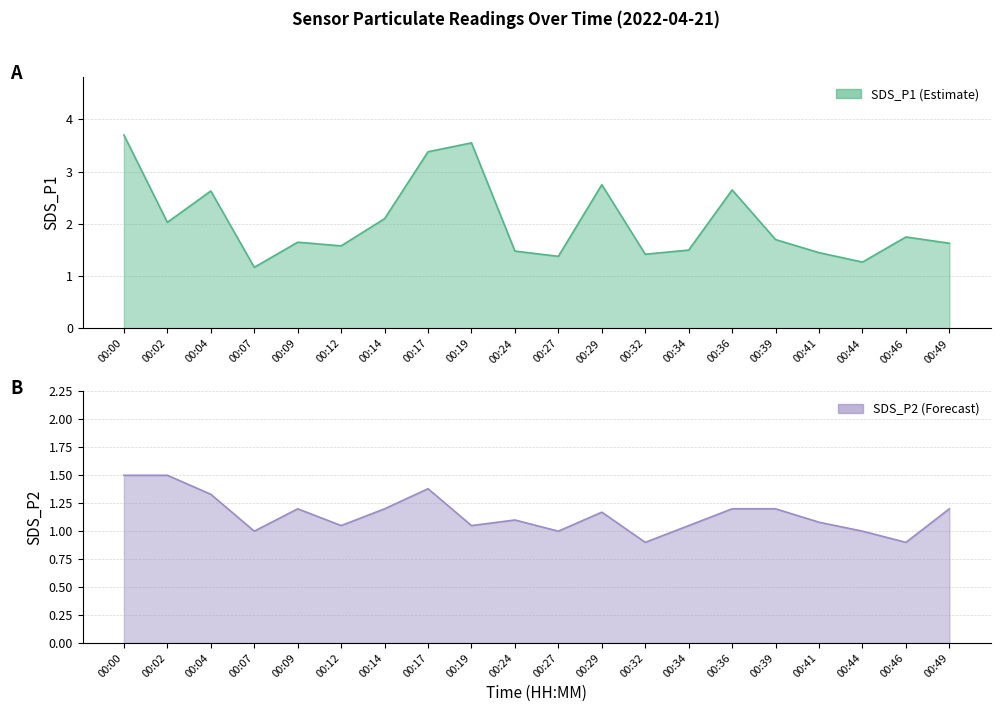

Count the number of categories in the chart.

20